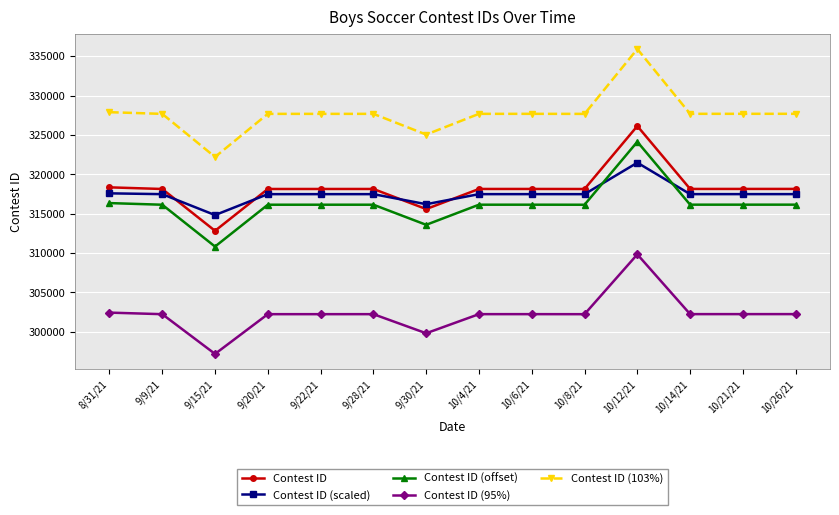

At which category does the chart reach its peak across all series?

10/12/21